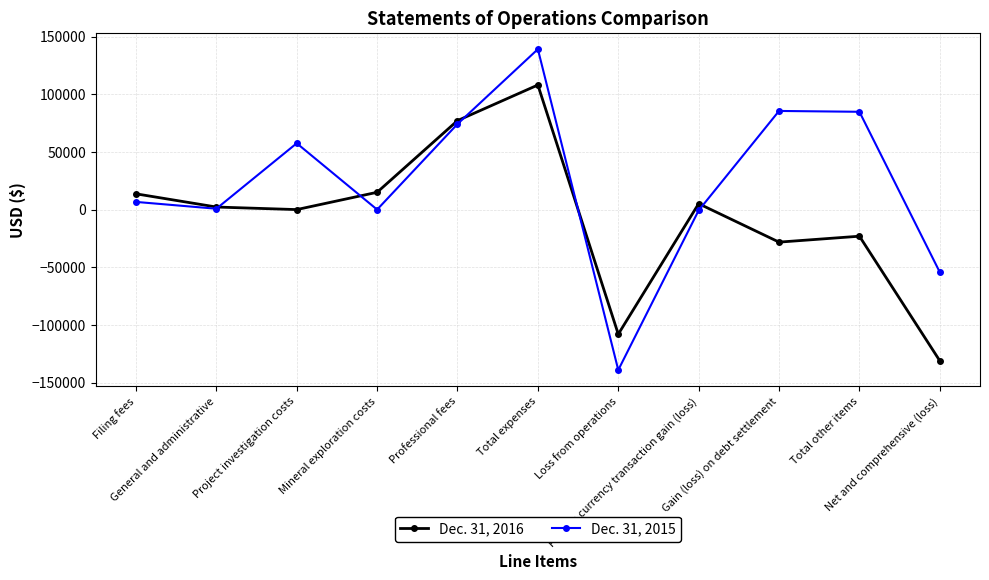

Does the chart have visible grid lines?

Yes